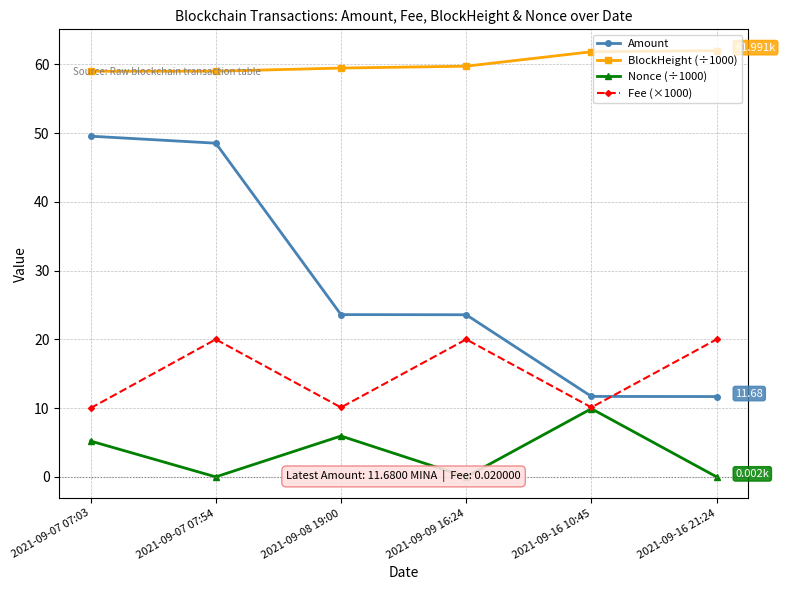

How many distinct data groups are displayed?

4